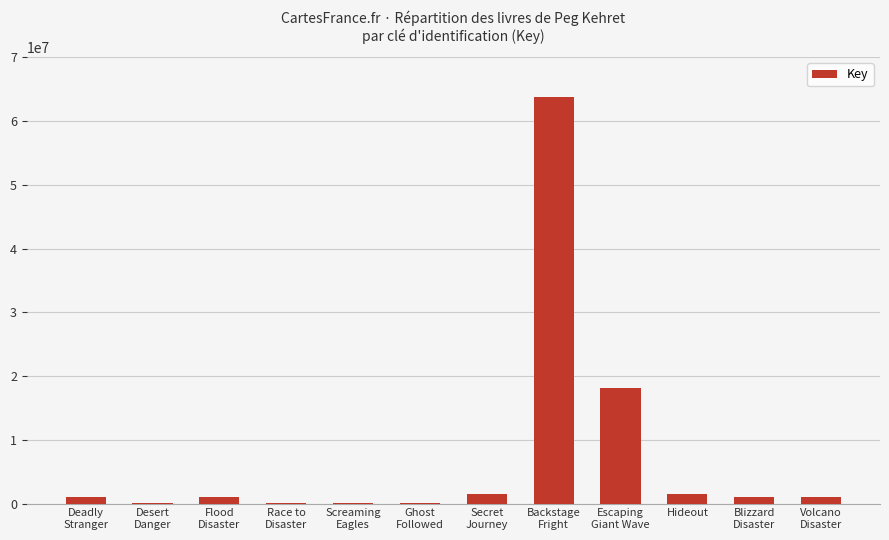

What is the greatest value displayed?

63696495